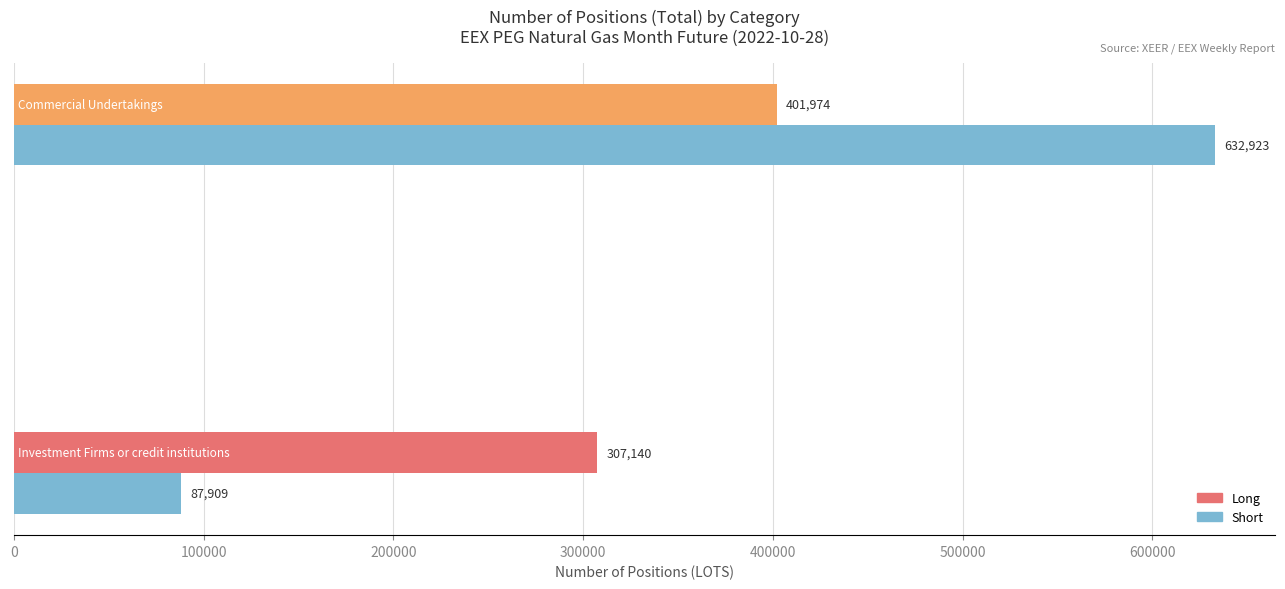

What is the sum of all Short values?

720832